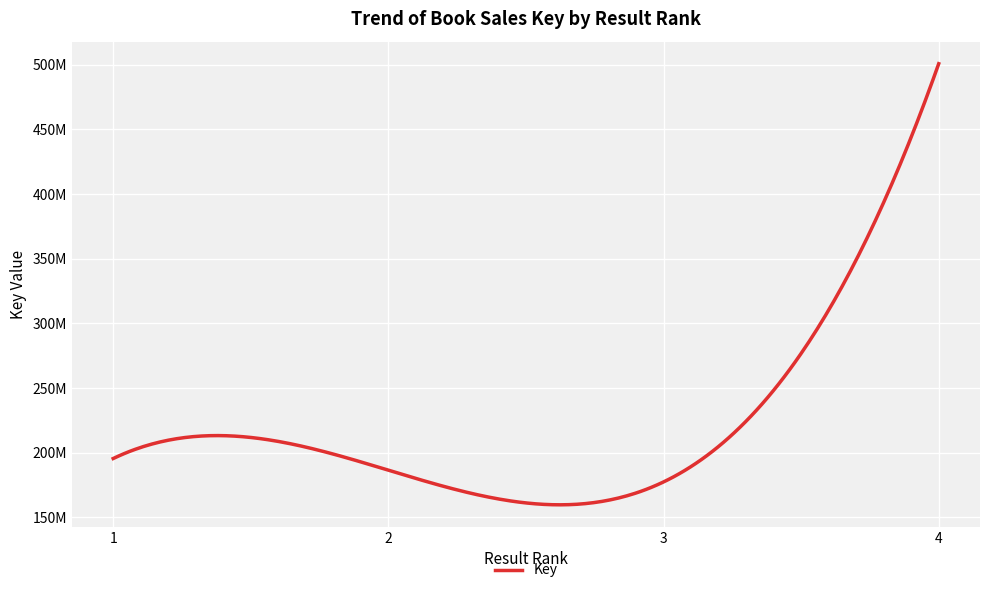

What is the value of the 1st point from the left?

195534383